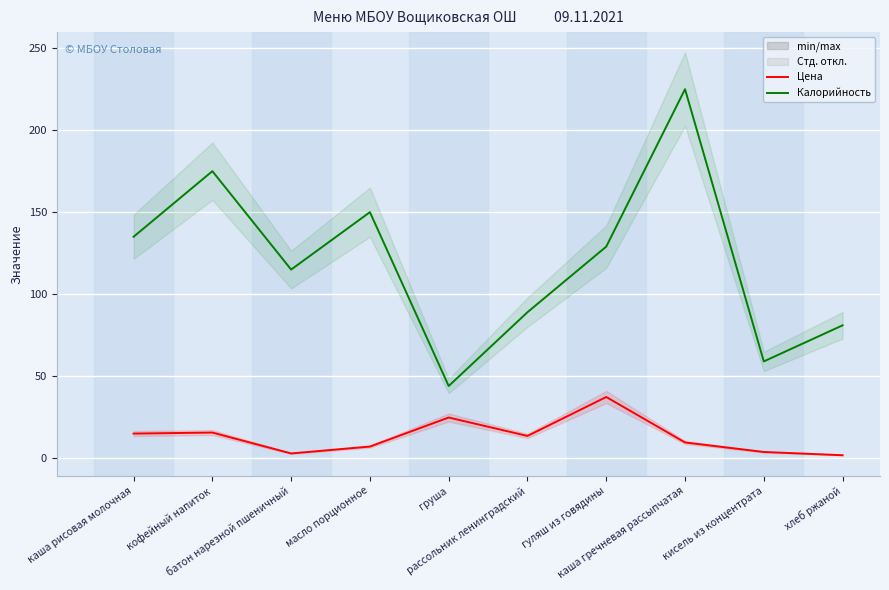

True or false: Калорийность and Цена cross at least once.

False